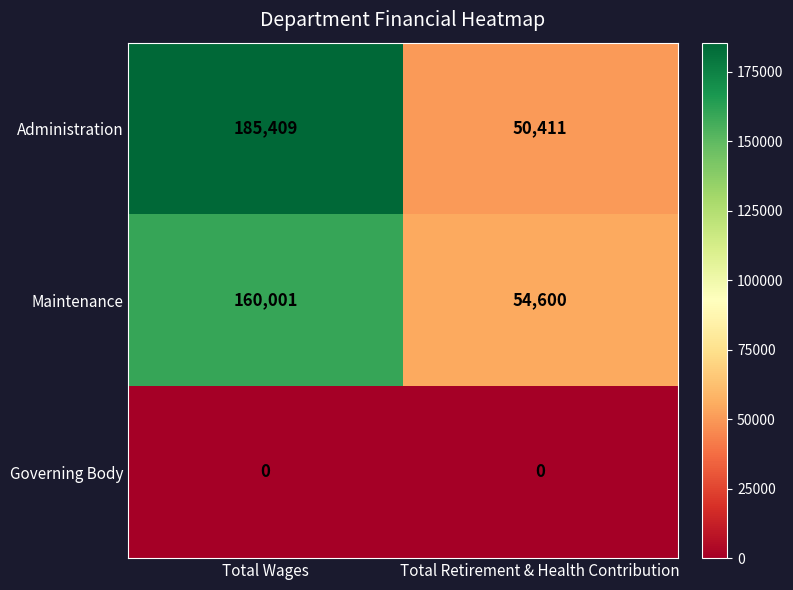

List the series in order of their peak value, lowest first.

Governing Body, Maintenance, Administration